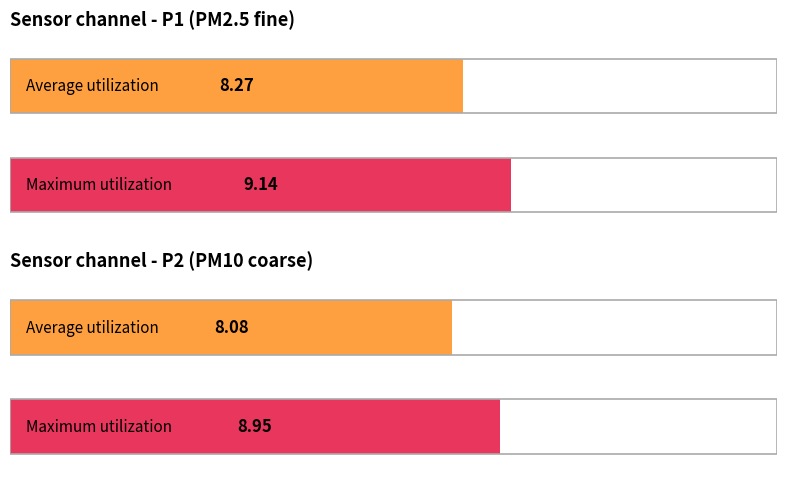

Between P1 and P2, which is larger?

P1